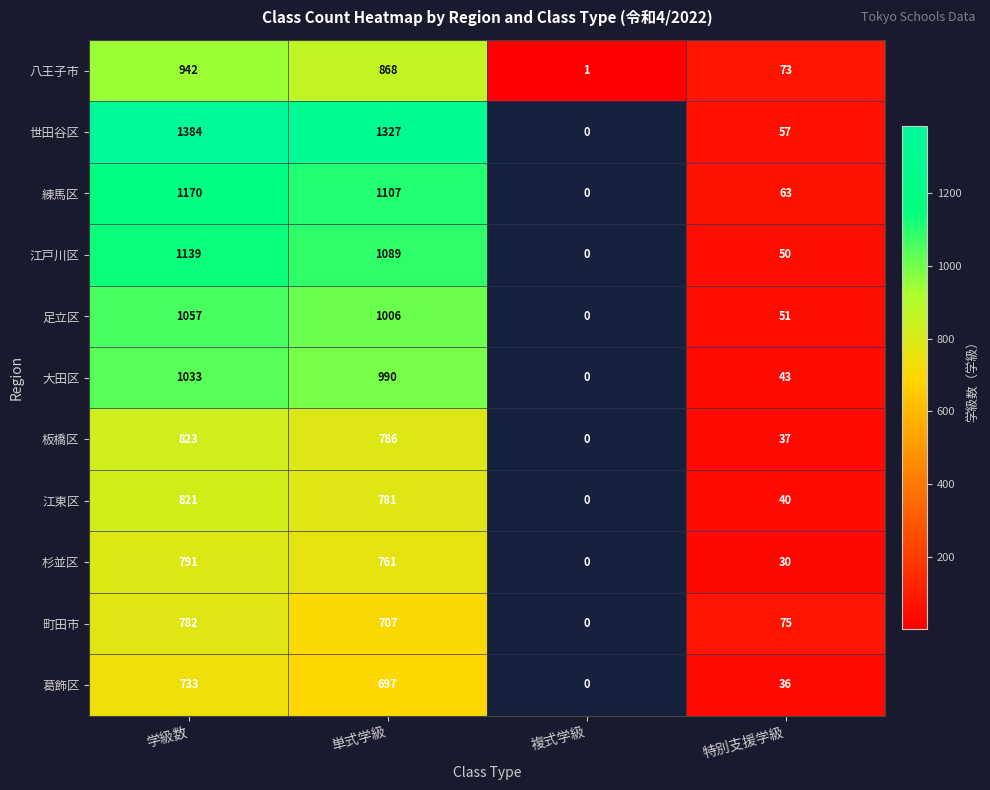

Is it true that 八王子市 equals 868 at 単式学級?

True